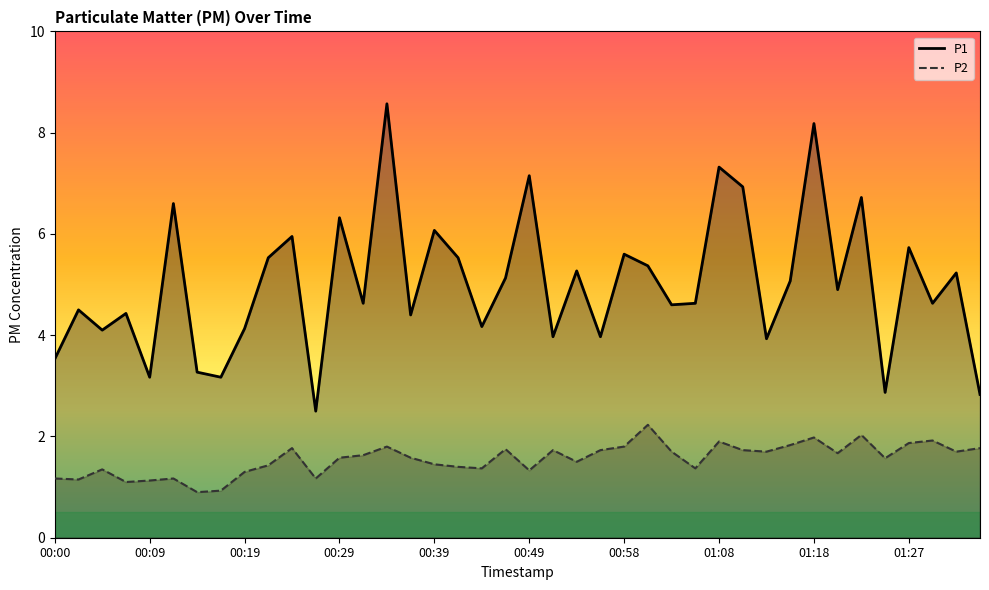

True or false: P2 has a value of 1.1 at 00:09.

True